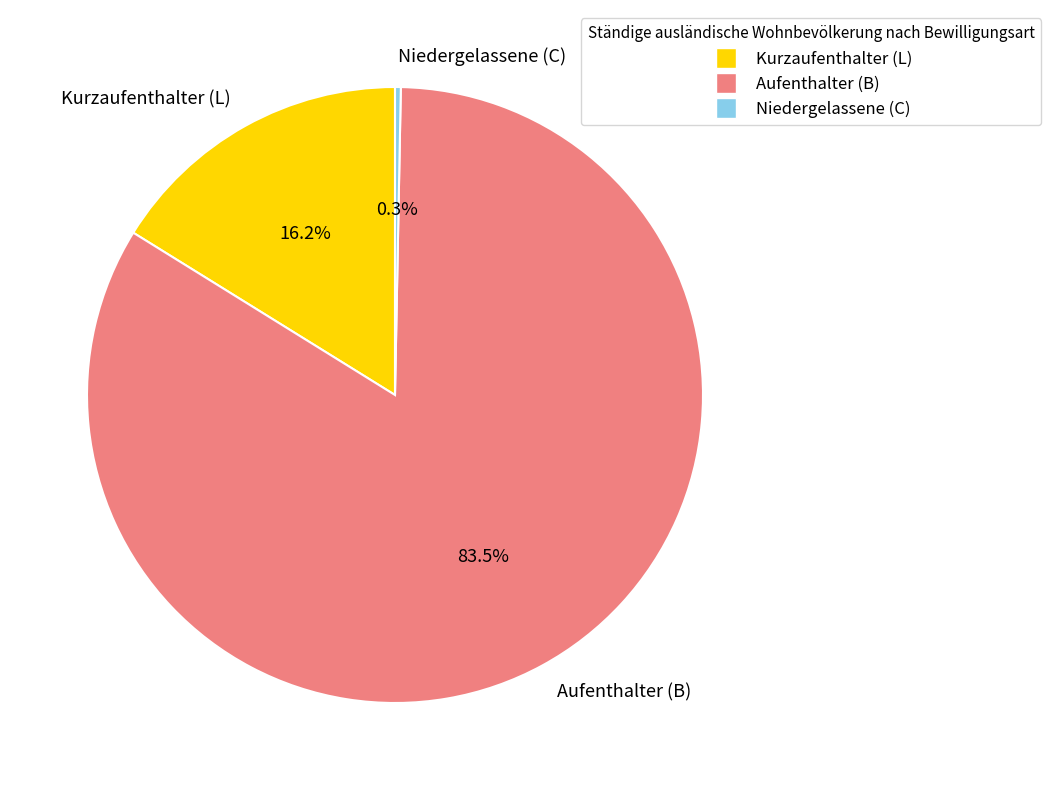

Which has a higher value, Kurzaufenthalter (L) or Aufenthalter (B)?

Aufenthalter (B)